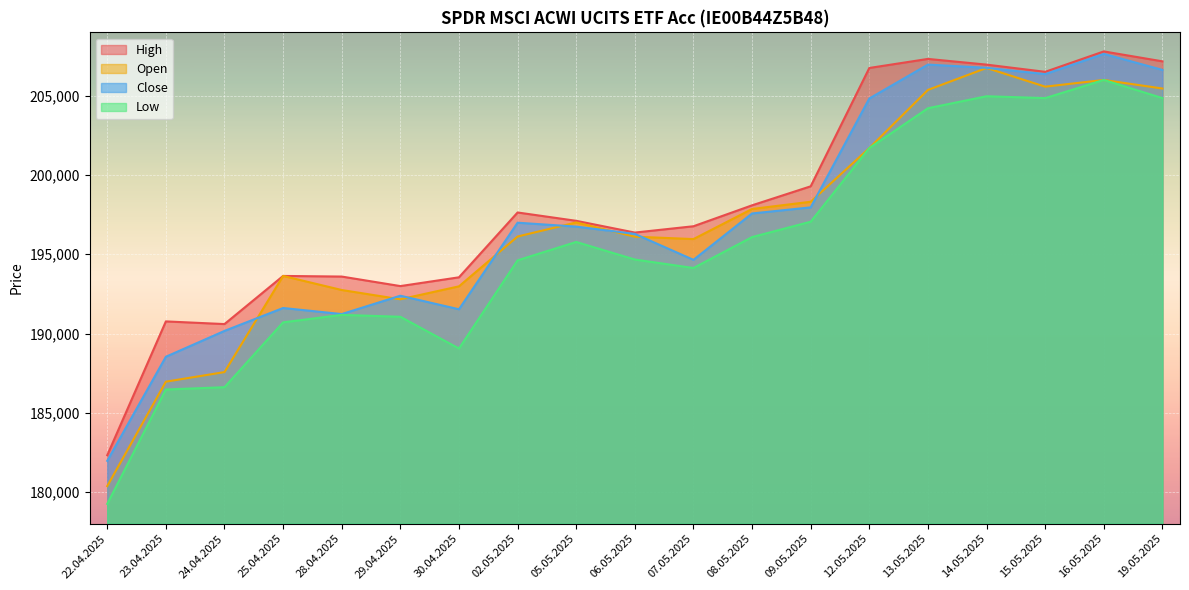

At how many categories does at least one series exceed 189346?

18